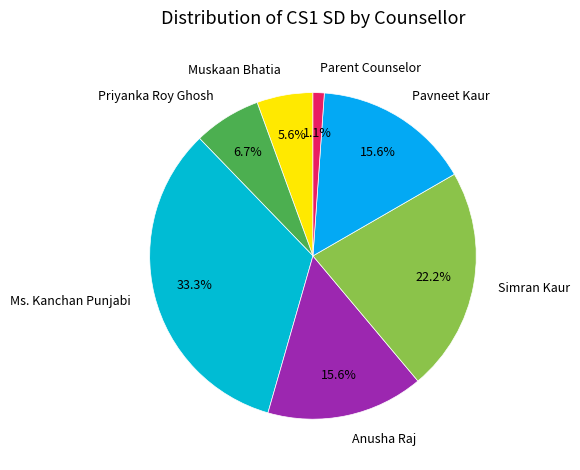

What portion of the pie excludes Ms. Kanchan Punjabi?

66.7%